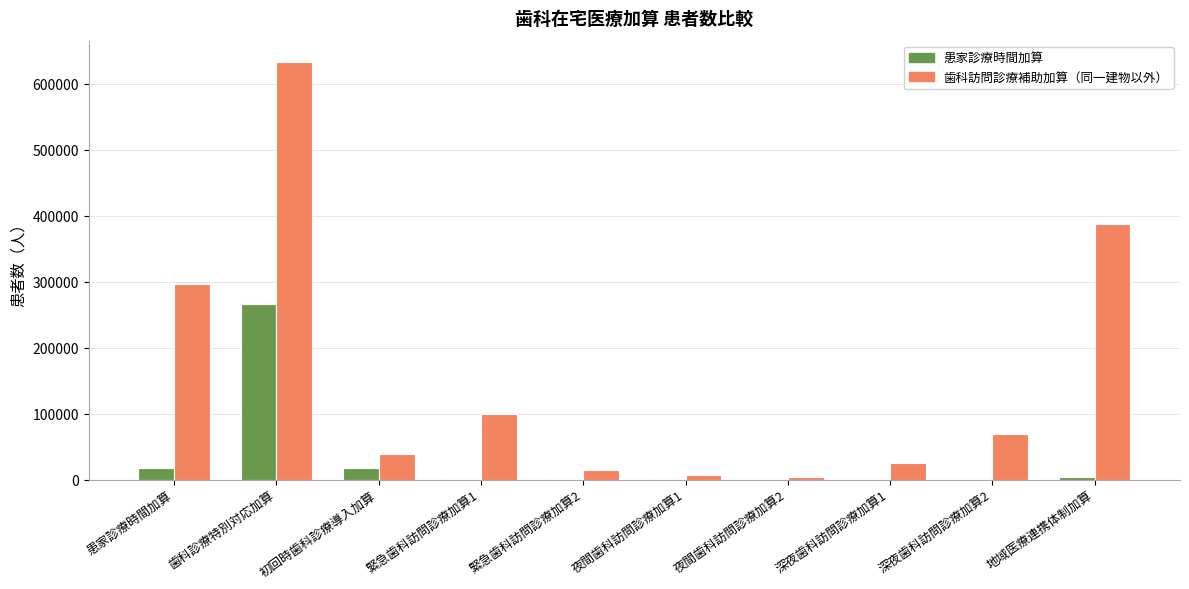

At which category does the chart reach its peak across all series?

歯科診療特別対応加算